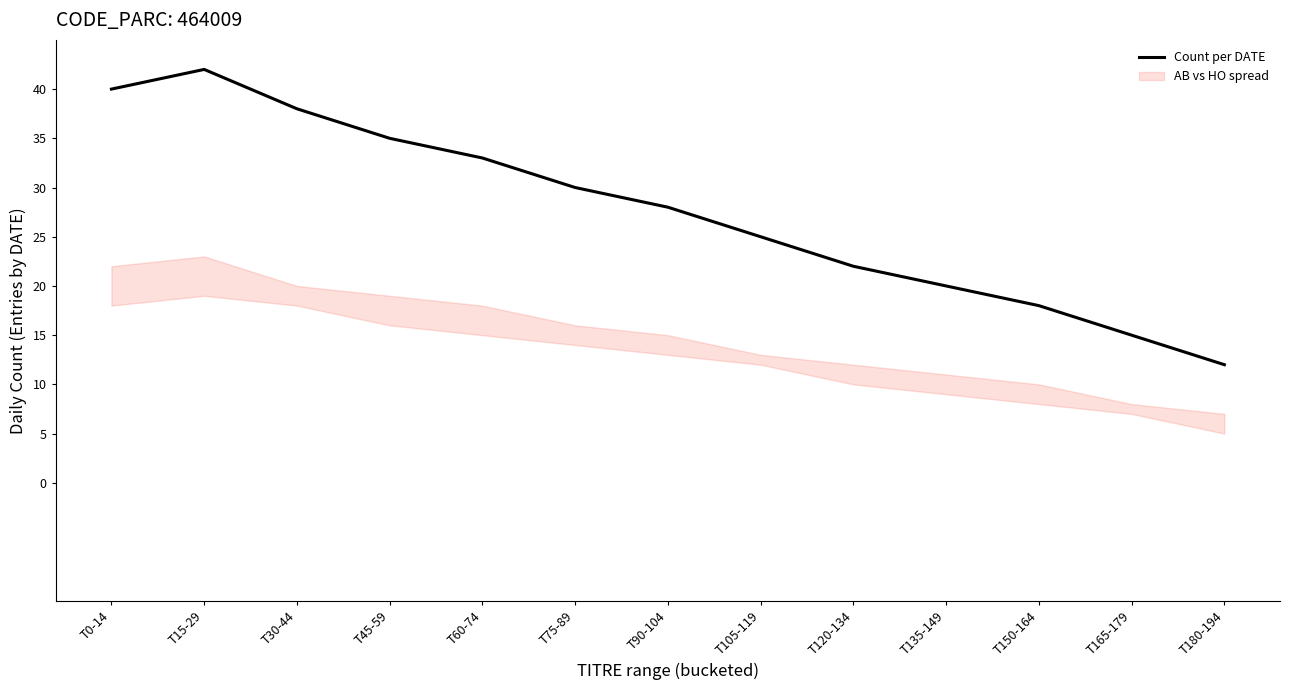

Where is the first local maximum?

T15-29